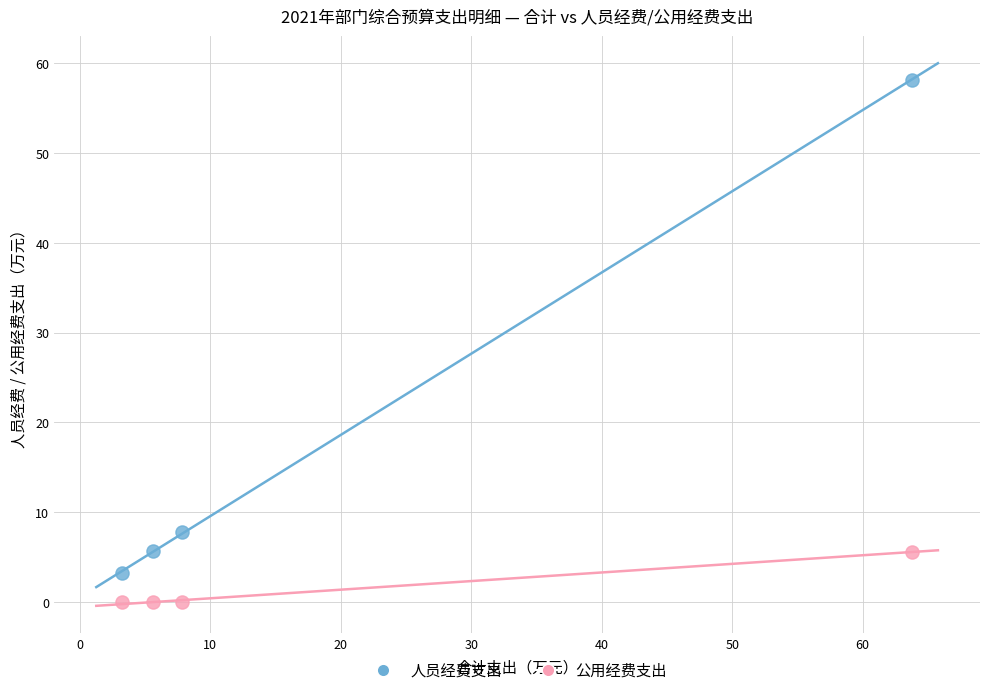

Which series has the largest Y range (max minus min)?

人员经费支出